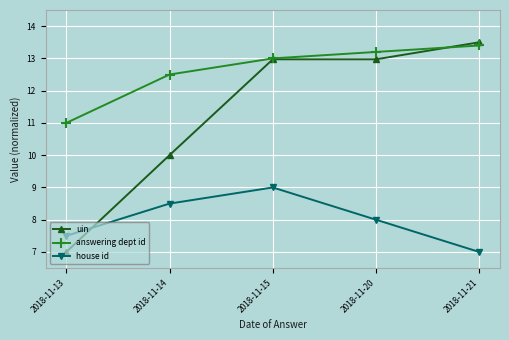

Which category has the lowest value in the answering dept id series?

2018-11-13